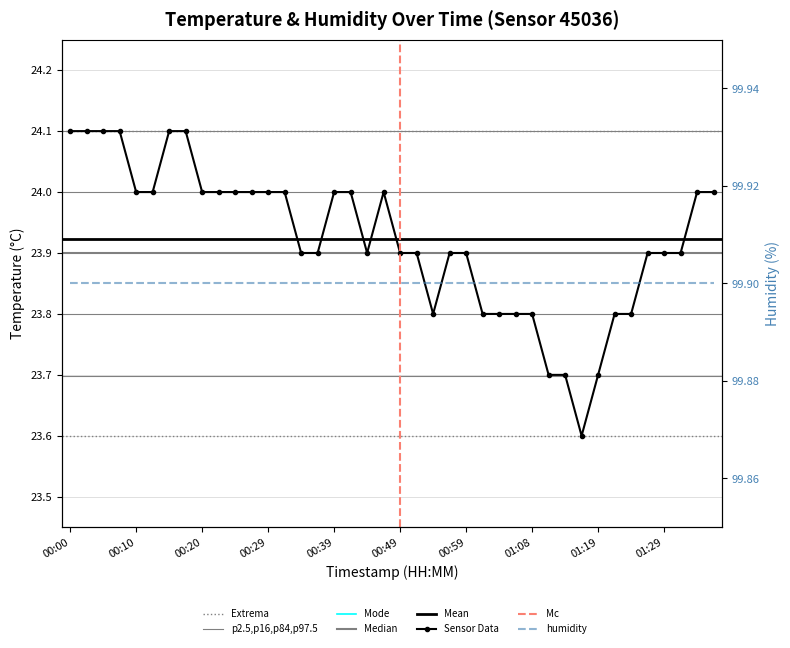

Approximately how many times larger is the value at 01:08 compared to 00:44?

1.0